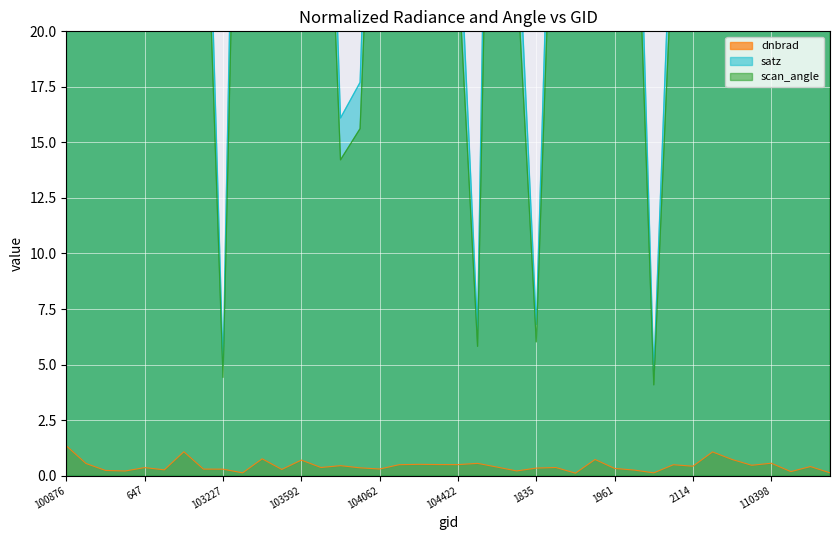

What is the maximum value for dnbrad?

1.3